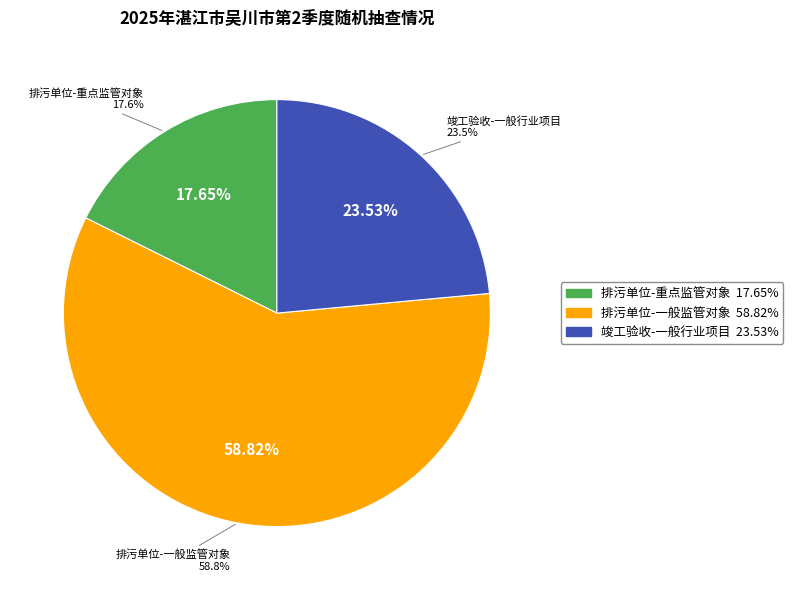

Which category has the smallest portion of the pie?

排污单位-重点监管对象